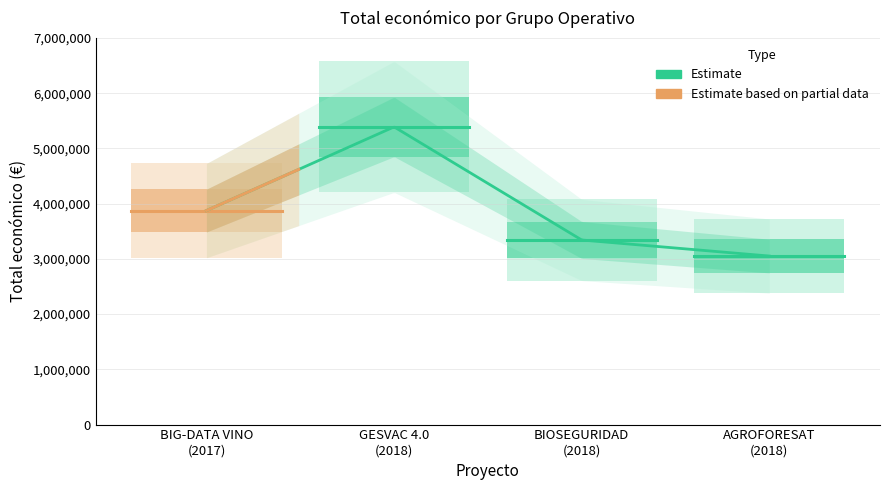

What is the sum of all values?

15659541